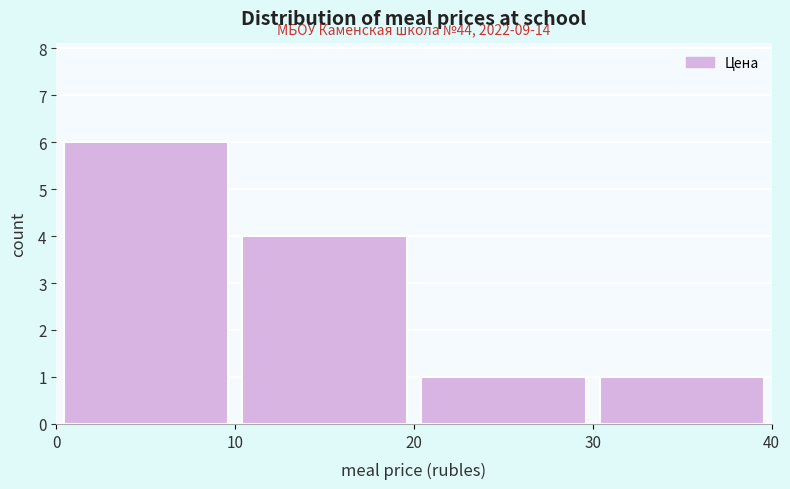

Which range on the x-axis has the tallest bar?

0 to 10